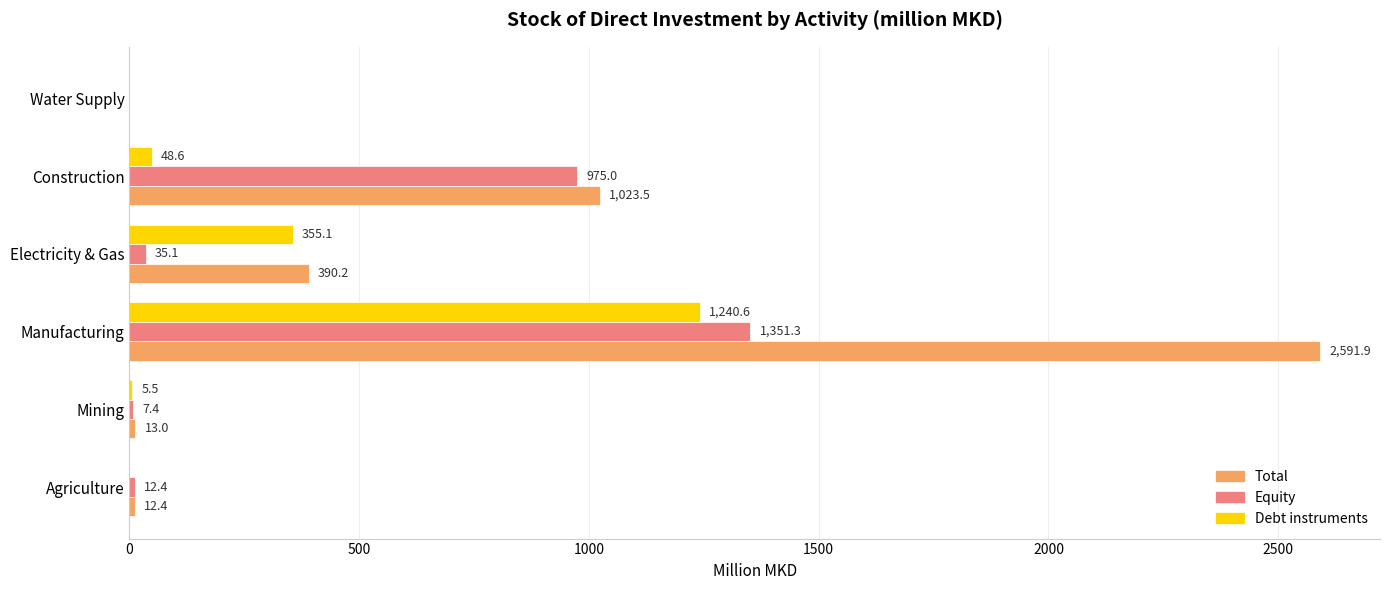

At which label is Debt instruments closest to 620?

Electricity & Gas